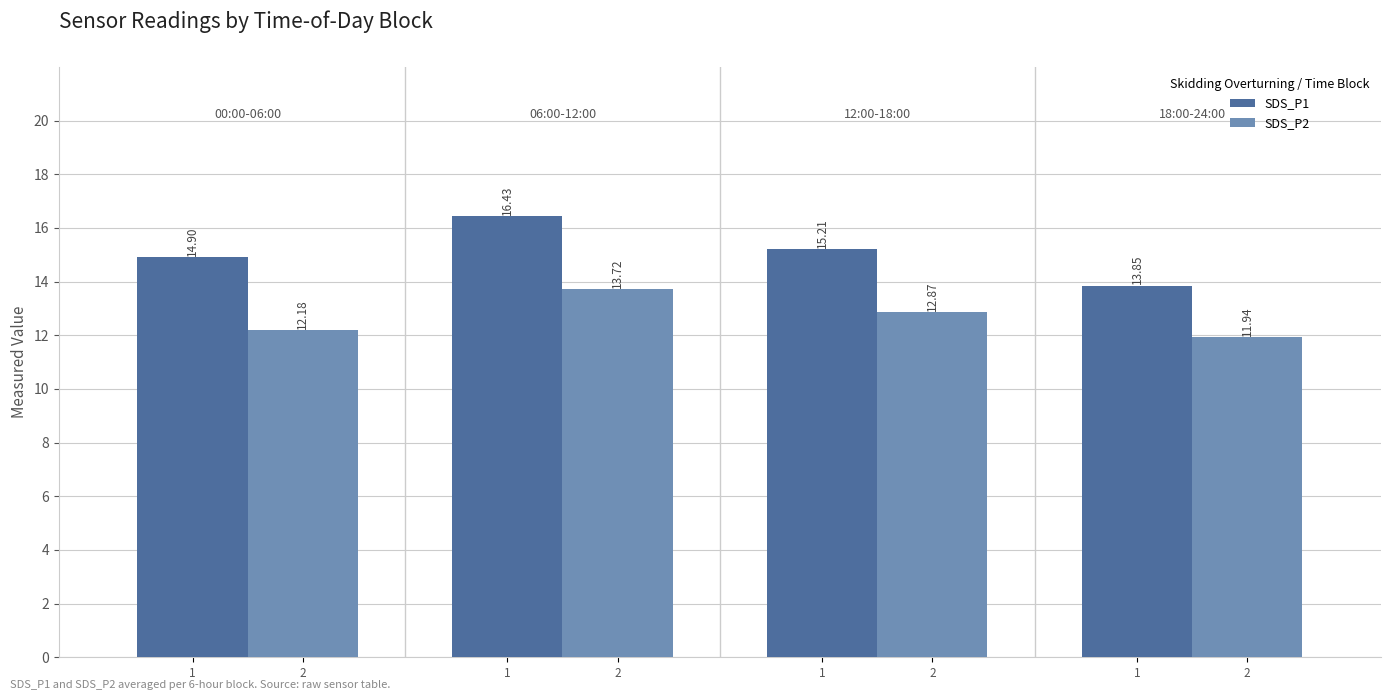

What is the difference between the maximum and second lowest values in the SDS_P1 series?

1.5